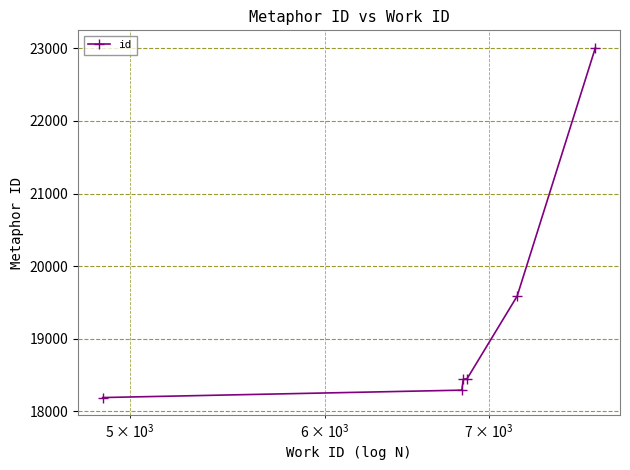

What is the sum of all values?

115971